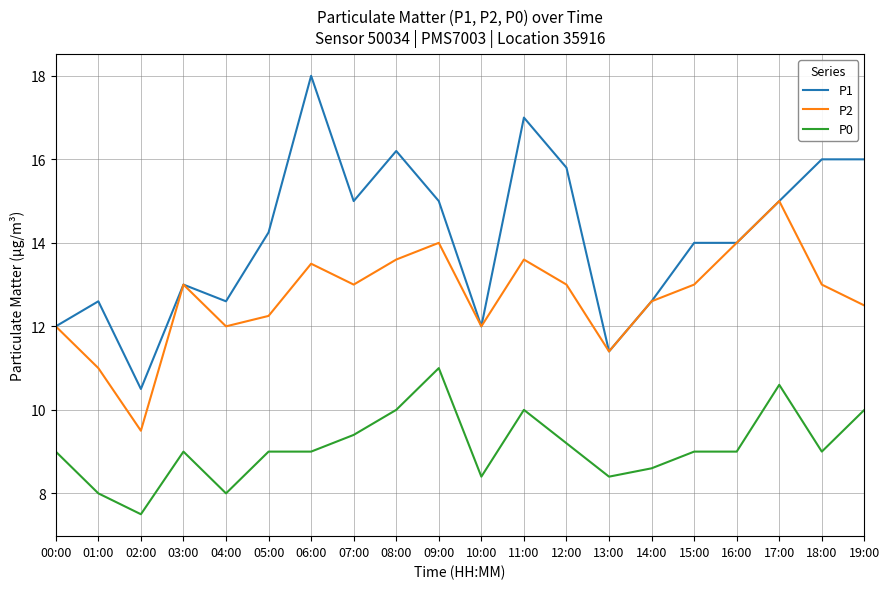

How many distinct data groups are displayed?

3